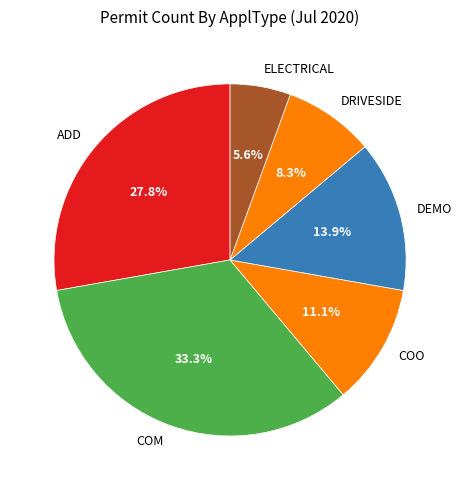

To the nearest percent, what portion does COM represent?

33%